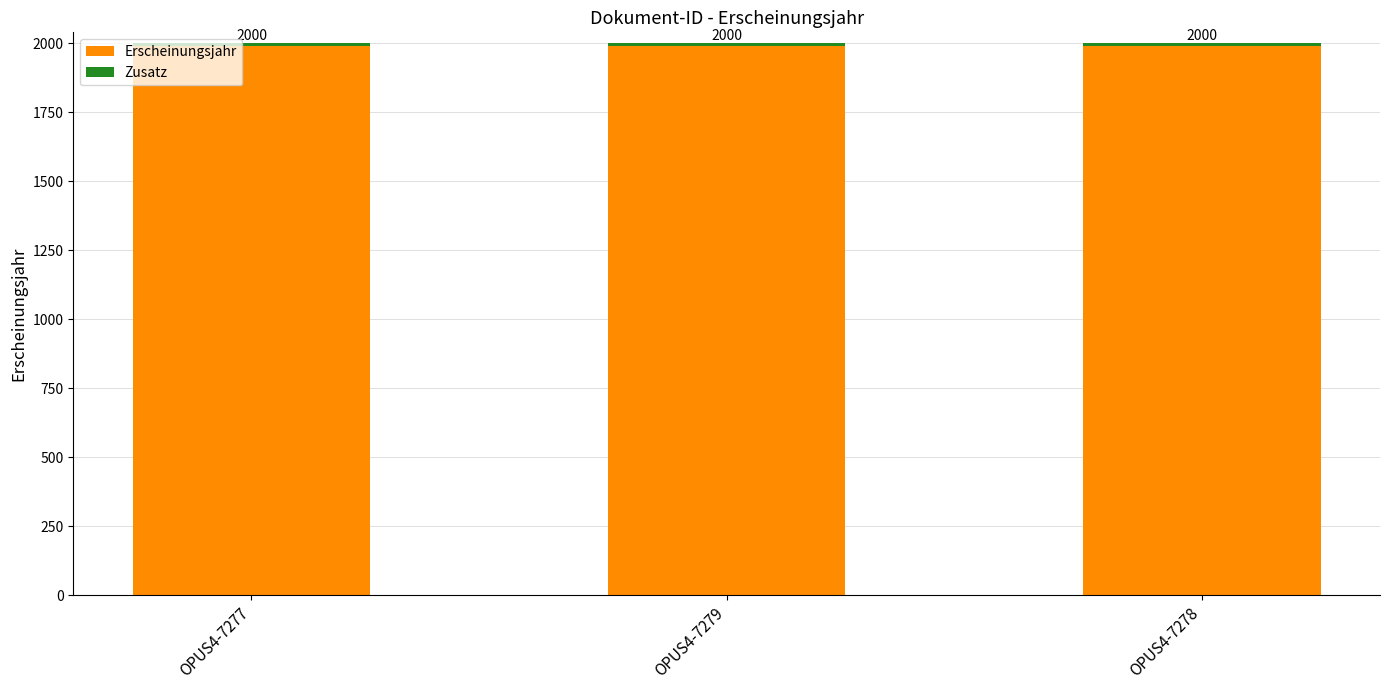

Are the bars horizontal?

No